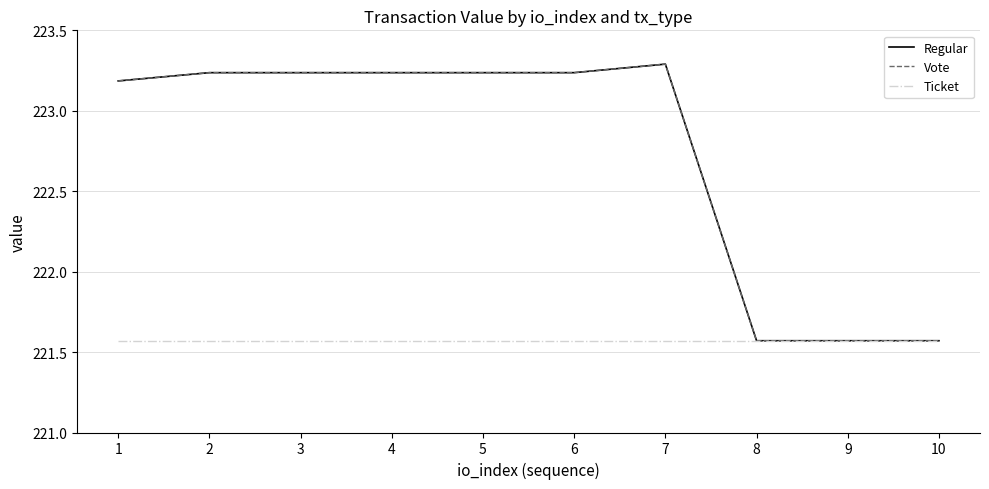

What is the sum of all Vote values?

2227.4